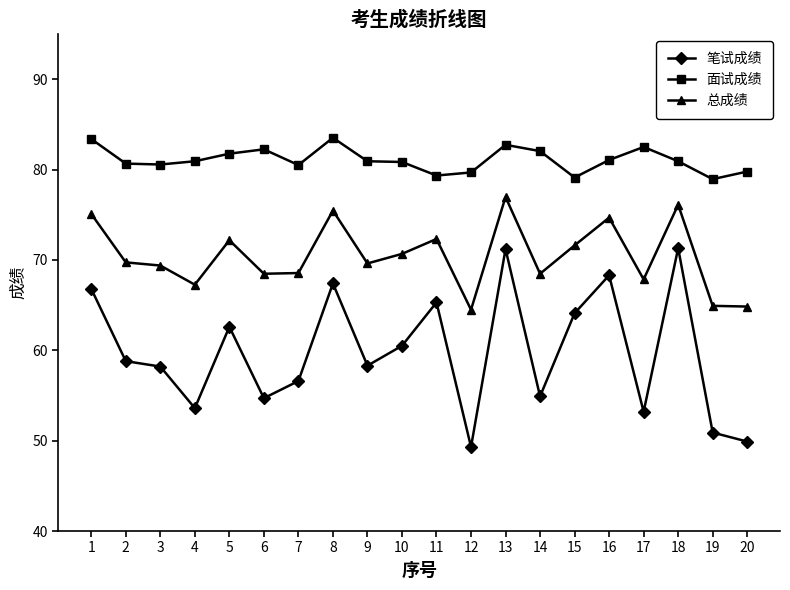

True or false: 总成绩 and 笔试成绩 cross at least once.

False